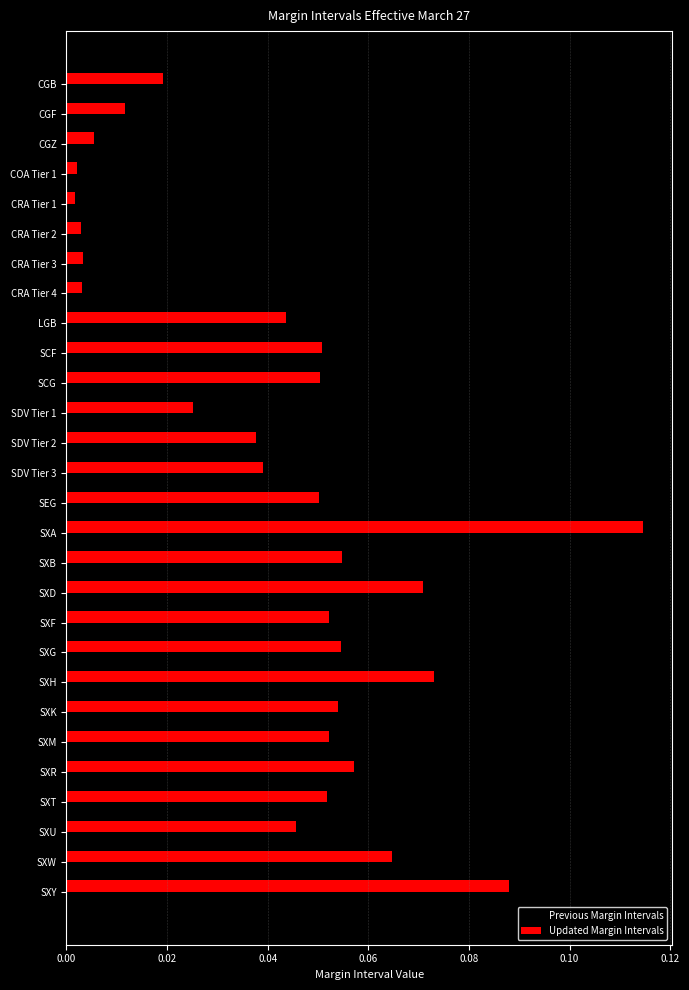

Is the value of Updated Margin Intervals at COA Tier 1 greater than the value of Previous Margin Intervals at LGB?

No